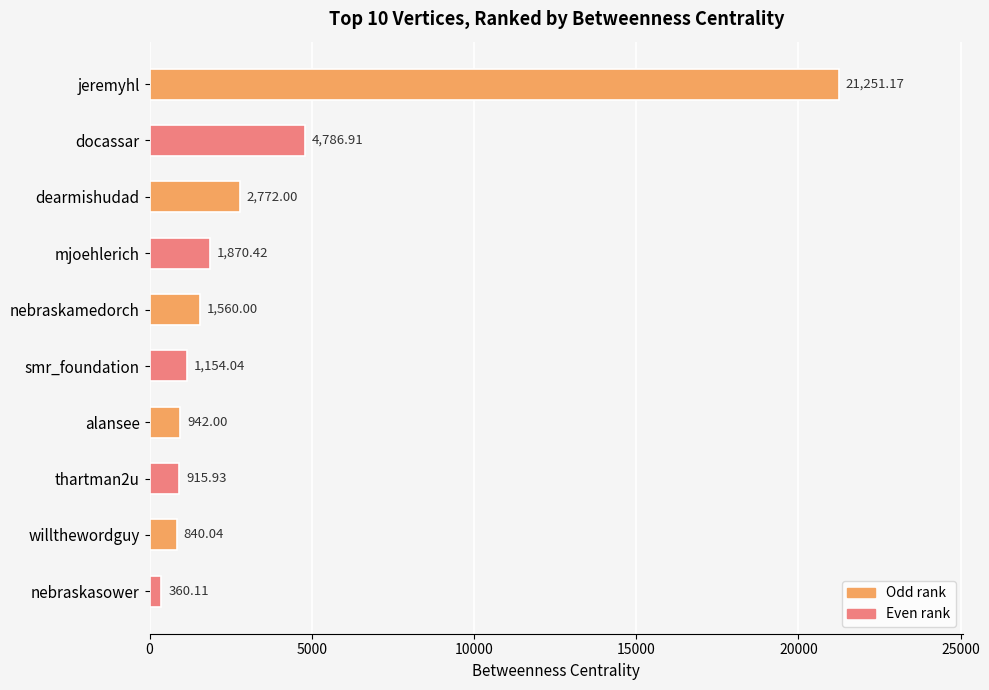

List the labels in order of value, largest first.

jeremyhl, docassar, dearmishudad, mjoehlerich, nebraskamedorch, smr_foundation, alansee, thartman2u, willthewordguy, nebraskasower